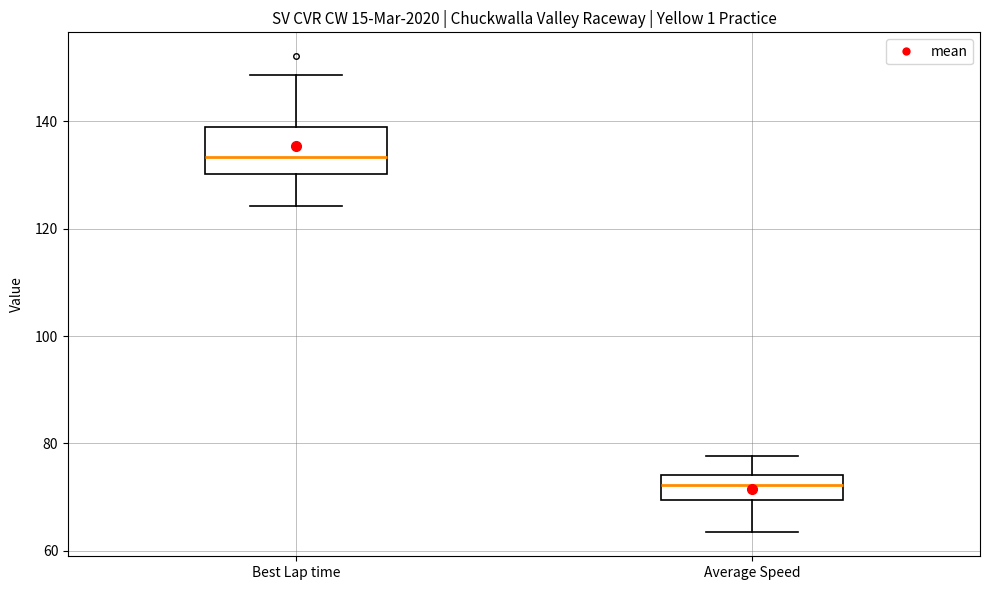

Comparing the boxes themselves (not the whiskers), which one is the tallest?

Best Lap time